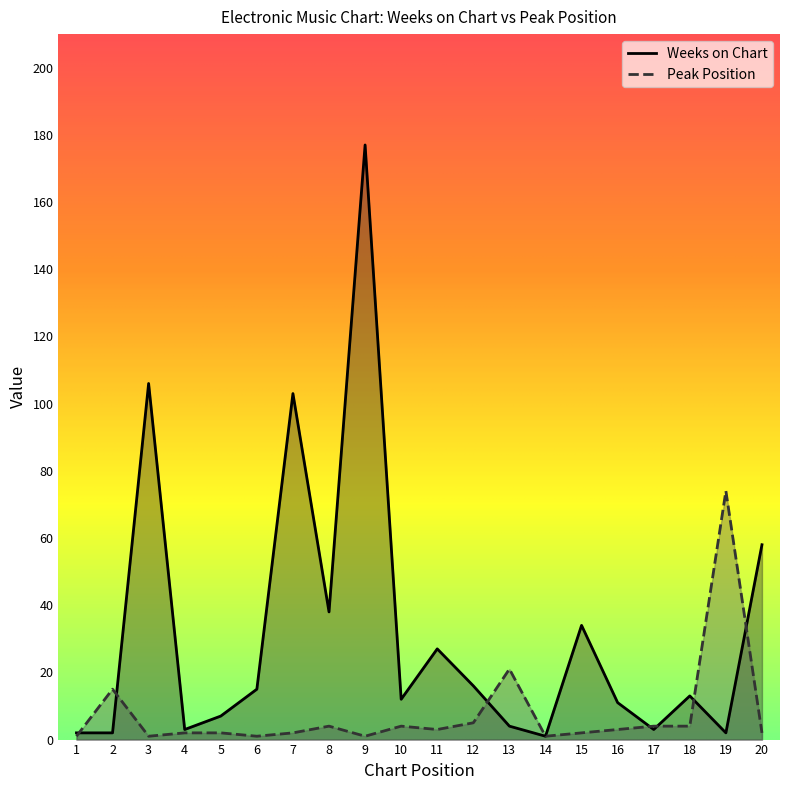

Rank the categories by Peak Position value from lowest to highest.

1, 3, 6, 9, 14, 4, 5, 7, 15, 20, 11, 16, 8, 10, 17, 18, 12, 2, 13, 19